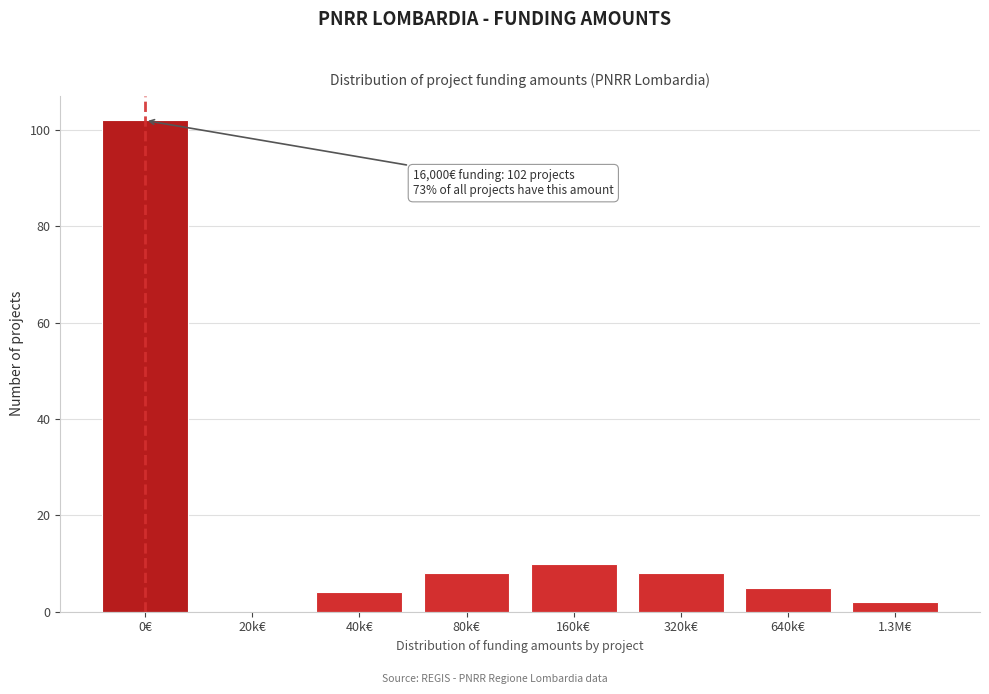

Reading left to right, list all the values displayed in this chart.

0€=102	20k€=0	40k€=4	80k€=8	160k€=10	320k€=8	640k€=5	1.3M€=2